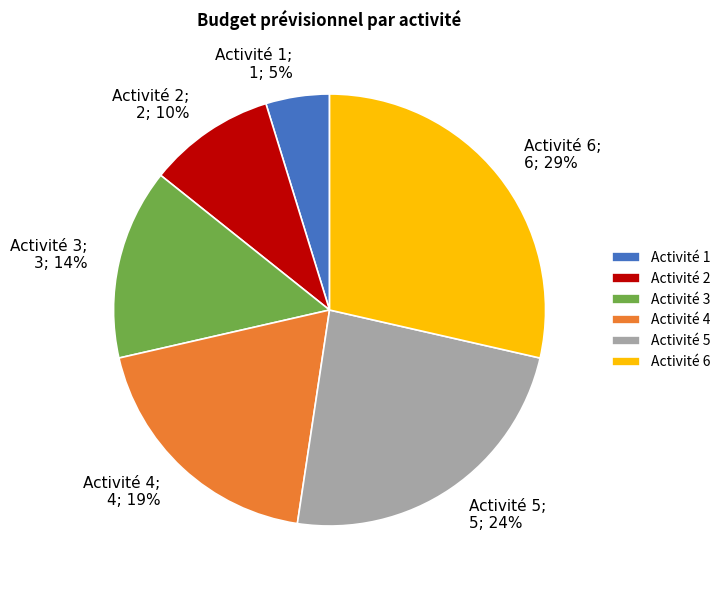

To the nearest percent, what percentage of the pie is Activité 6?

29%